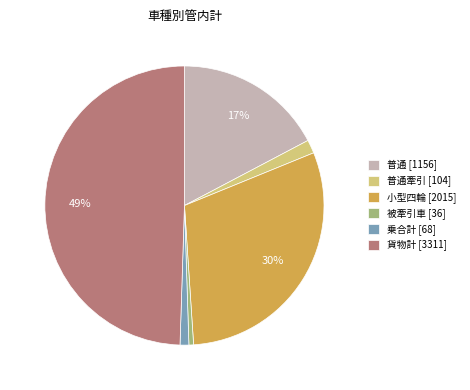

True or false: 小型四輪 [2015] accounts for 23% of the total.

False